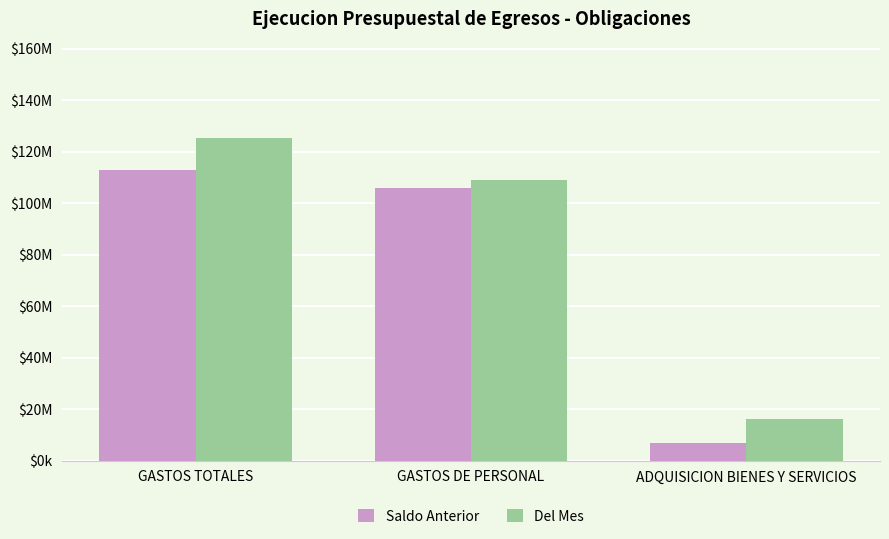

What are all the series names shown in the legend?

Saldo Anterior, Del Mes